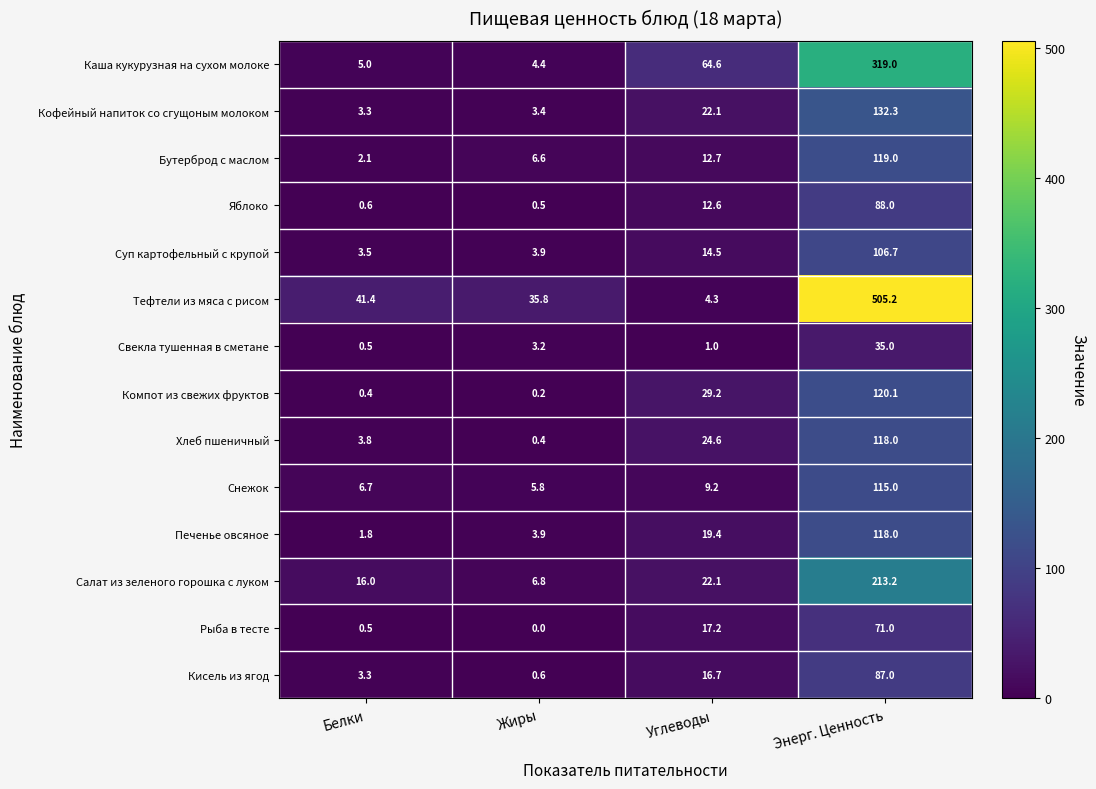

What is the sum of all Свекла тушенная в сметане values?

39.7